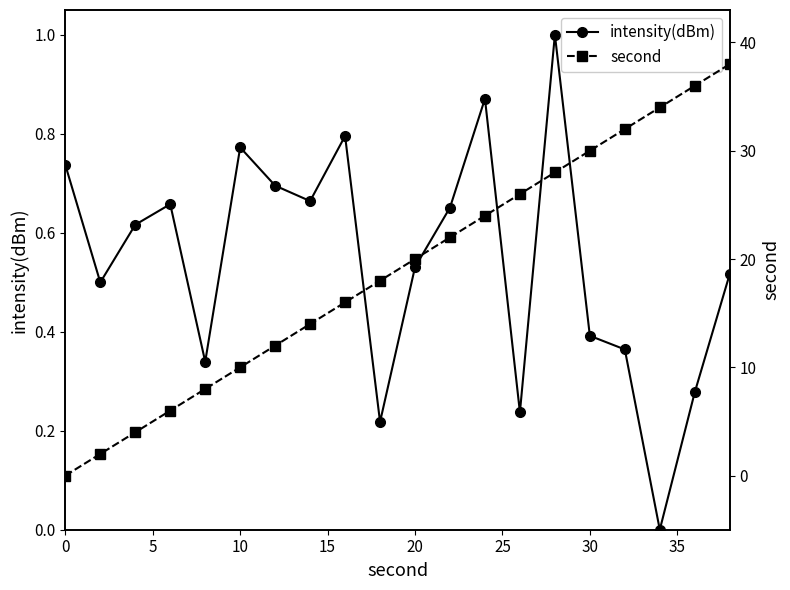

What is the value of the intensity(dBm) point at the 17th from the left?

0.4